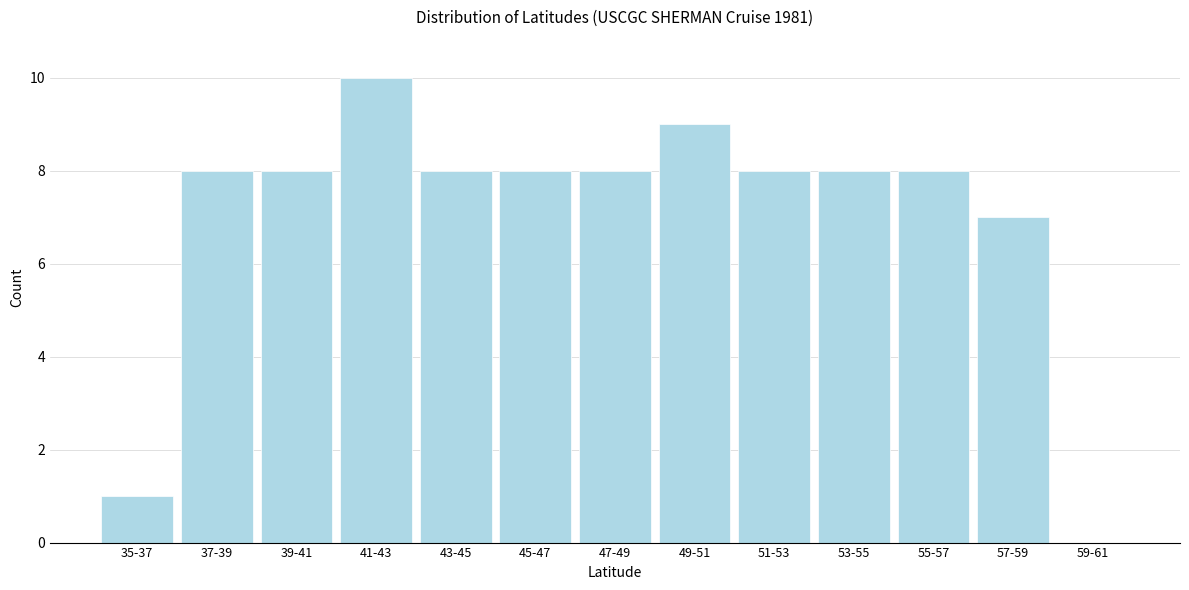

Reading left to right, what are all the values shown in this chart?

35-37=1	37-39=8	39-41=8	41-43=10	43-45=8	45-47=8	47-49=8	49-51=9	51-53=8	53-55=8	55-57=8	57-59=7	59-61=0